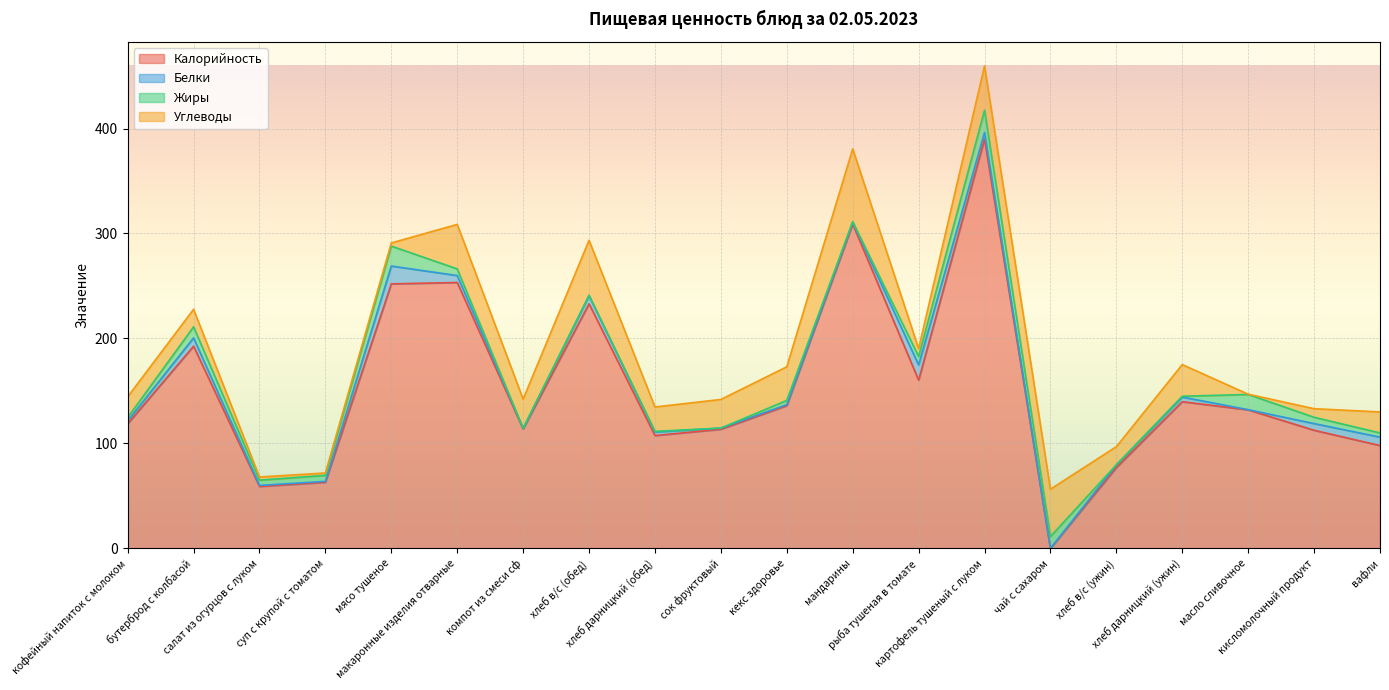

At which category does the chart reach its minimum across all series?

чай с сахаром